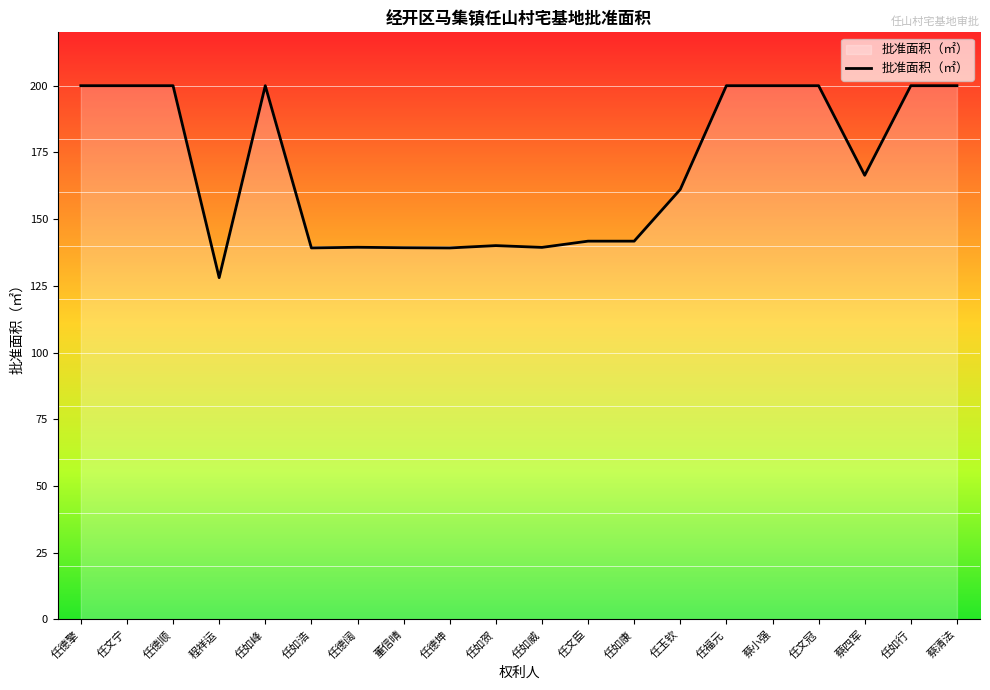

What position from the right is 任文臣?

9